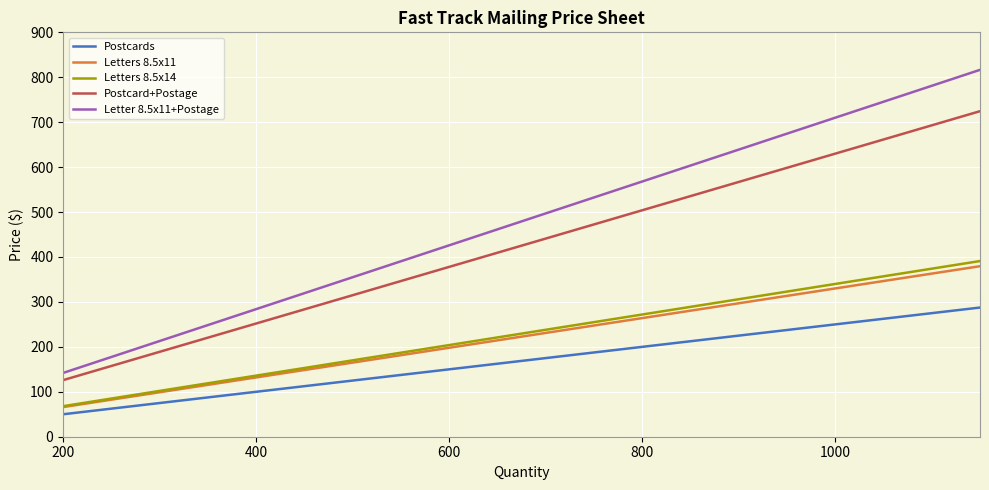

True or false: Postcards and Postcard+Postage cross at least once.

False